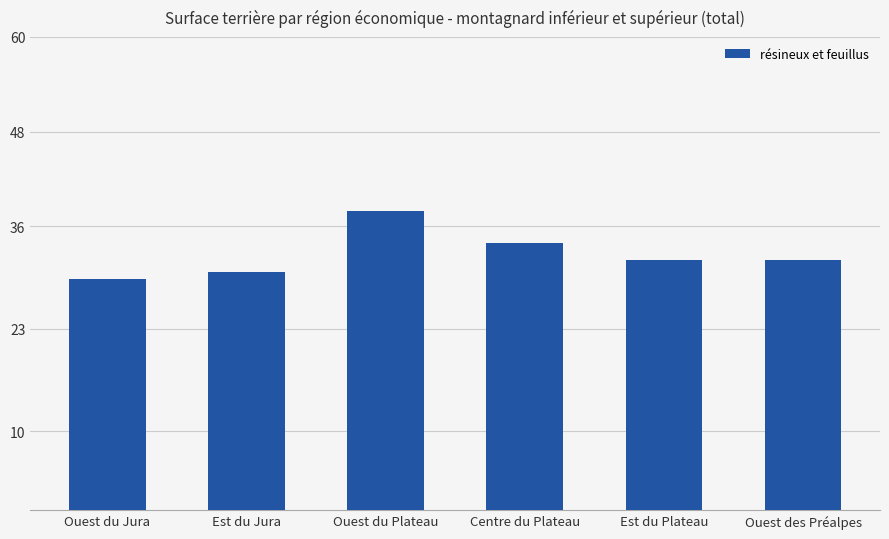

At which label does the data first exceed 31?

Ouest du Plateau